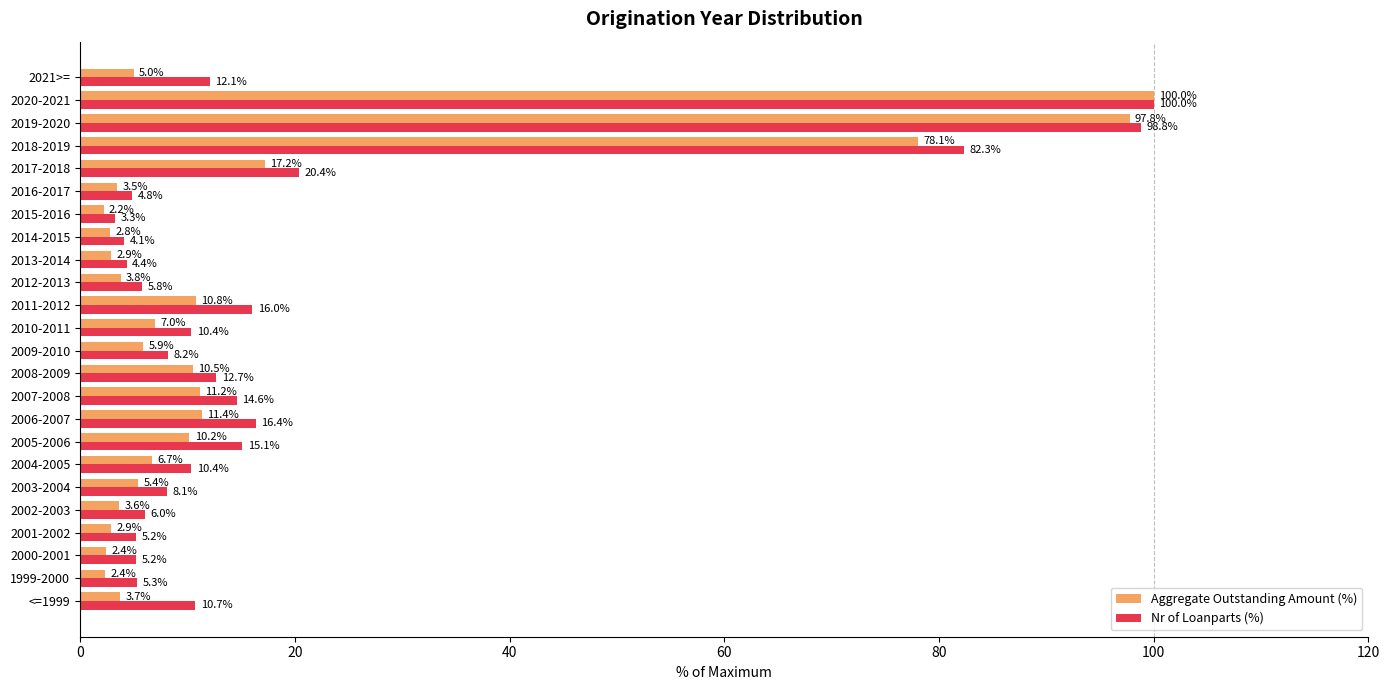

Where is Aggregate Outstanding Amount (%) nearest to the value 51?

2018-2019